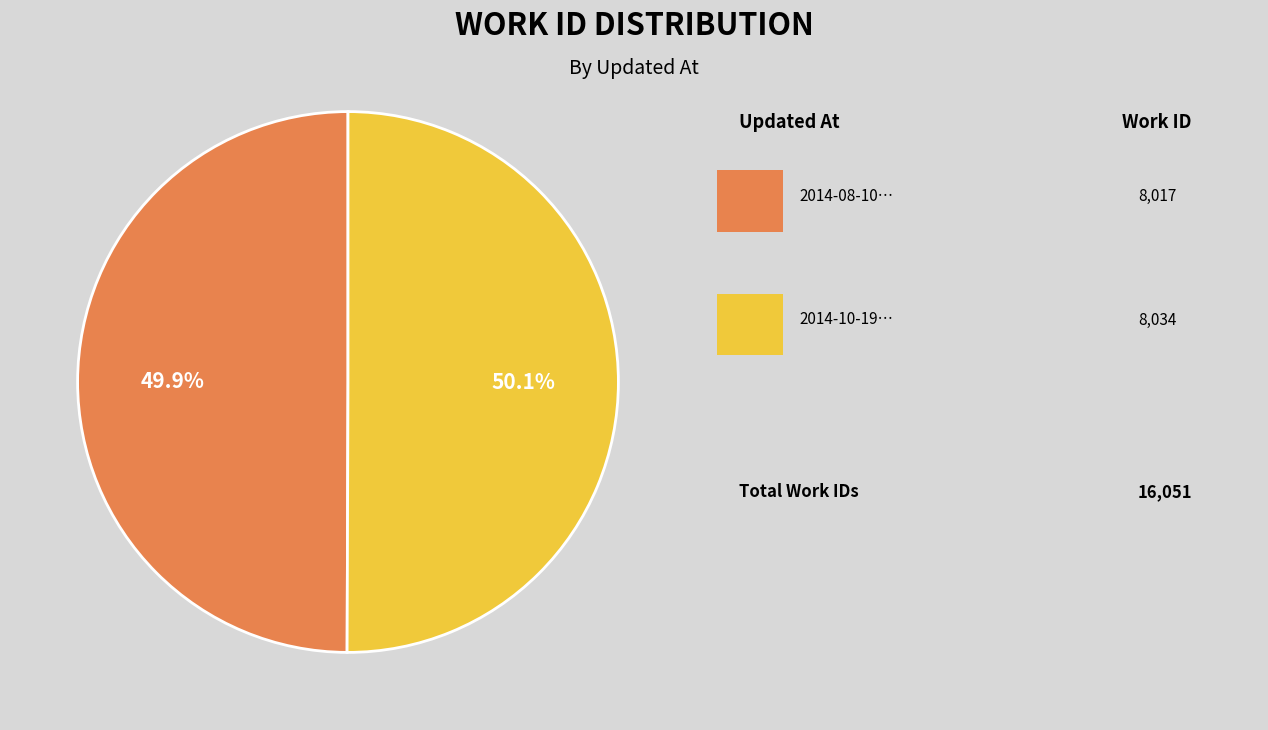

Is there a majority slice in this chart?

Yes